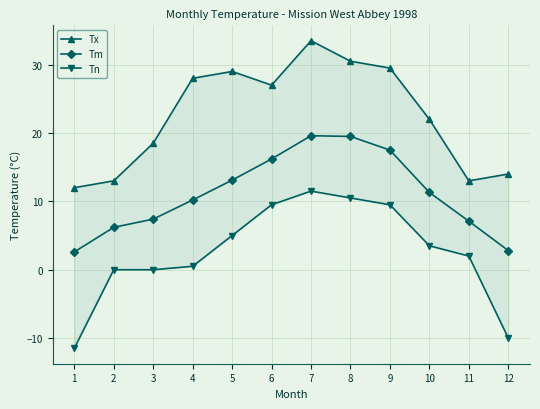

What value does the Tx series have at 5?

29.0